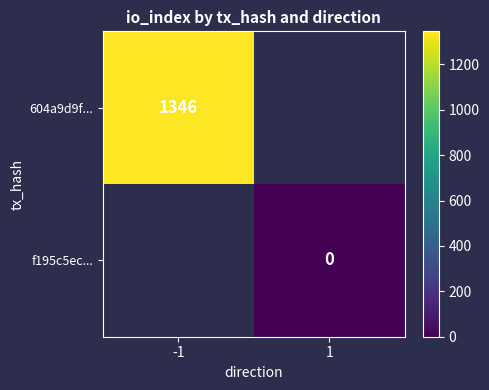

True or false: 604a9d9f... has a value of 1968 at -1.

False